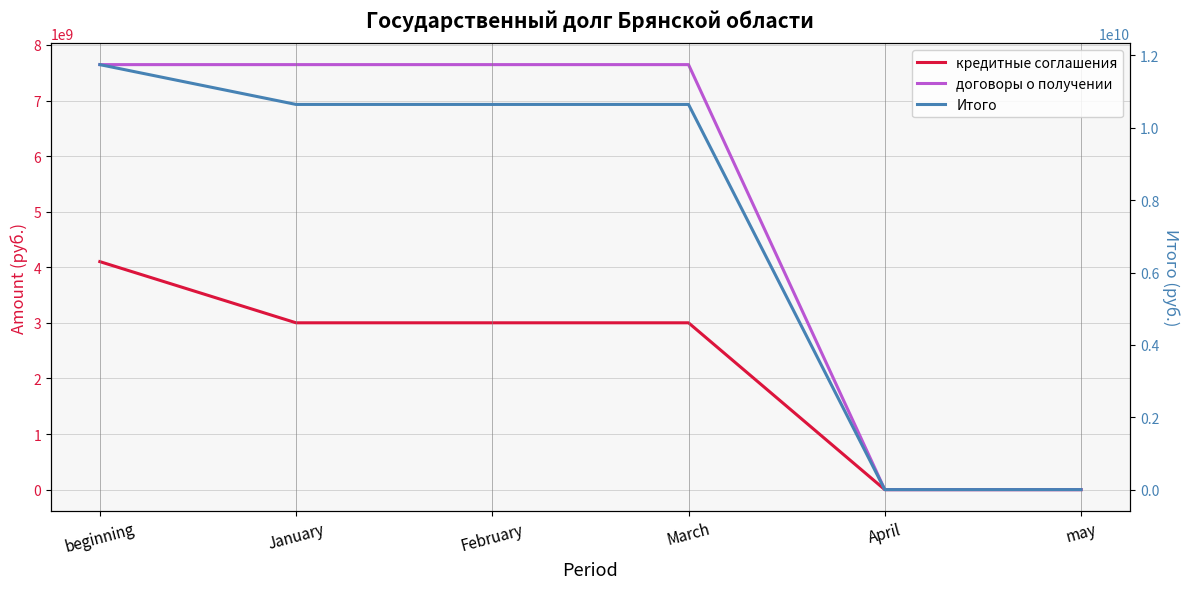

Reading left to right, what are all the values shown in this chart?

кредитные соглашения: beginning=4101758368.0	January=3001104604.0	February=3001104604.0	March=3001104604.0	April=0.0	may=0.0
договоры о получении: beginning=7645891791.8	January=7645891791.8	February=7645891791.8	March=7645891791.8	April=0.0	may=0.0
Итого: beginning=11747650159.8	January=10646996395.8	February=10646996395.8	March=10646996395.8	April=0.0	may=0.0